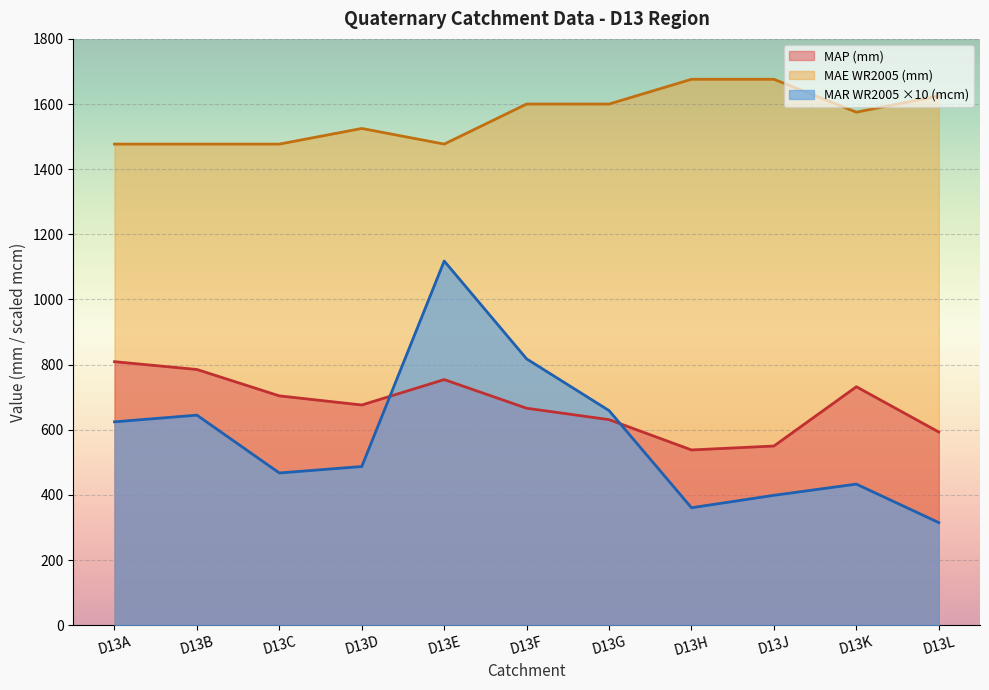

In MAP (mm), how many points are lower than both neighbors (excluding endpoints)?

2